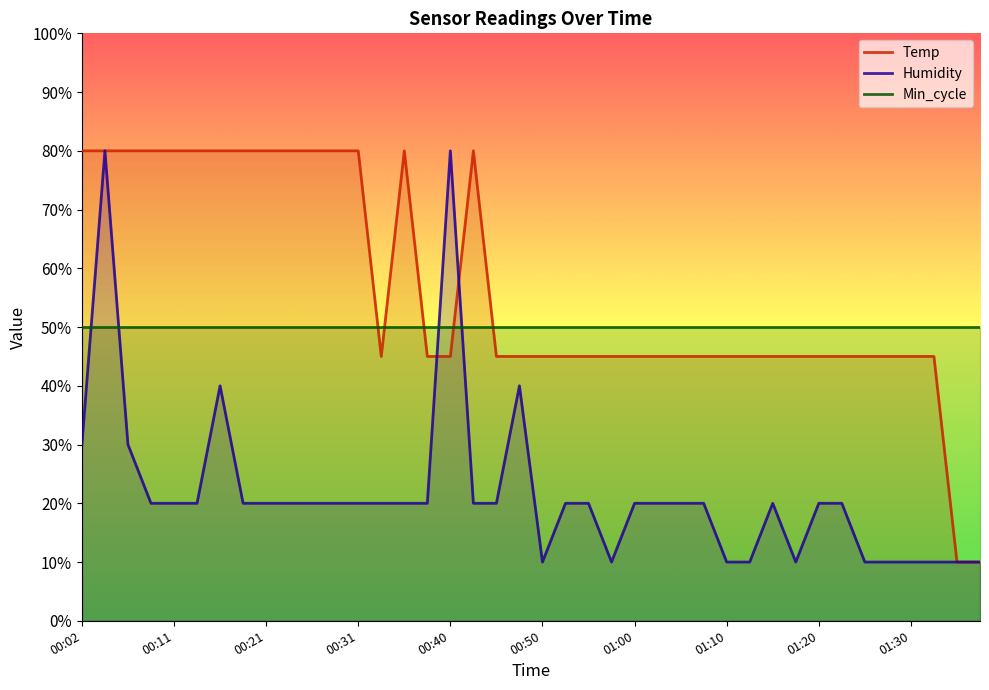

What is the sum of all Temp values?

2255.0